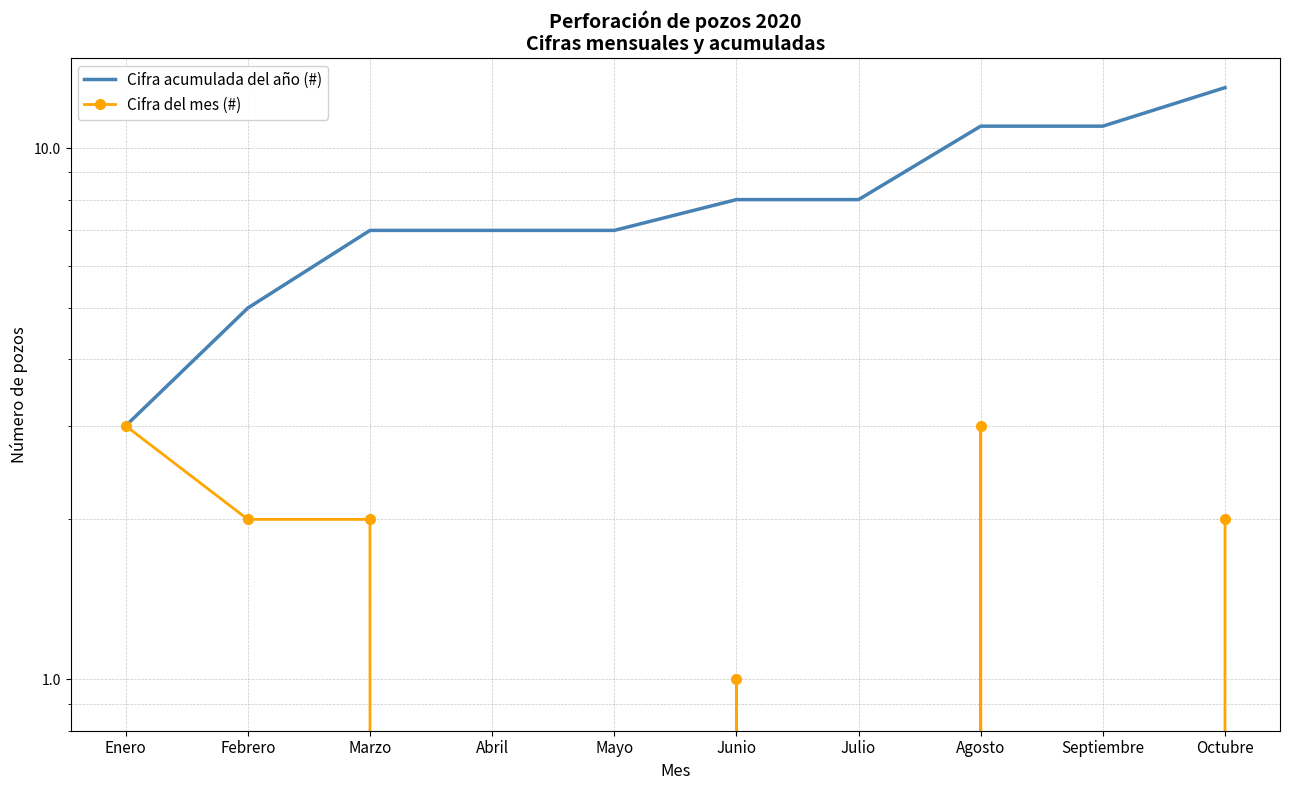

Rank the series by their maximum value, from highest to lowest.

Cifra acumulada del año (#), Cifra del mes (#)